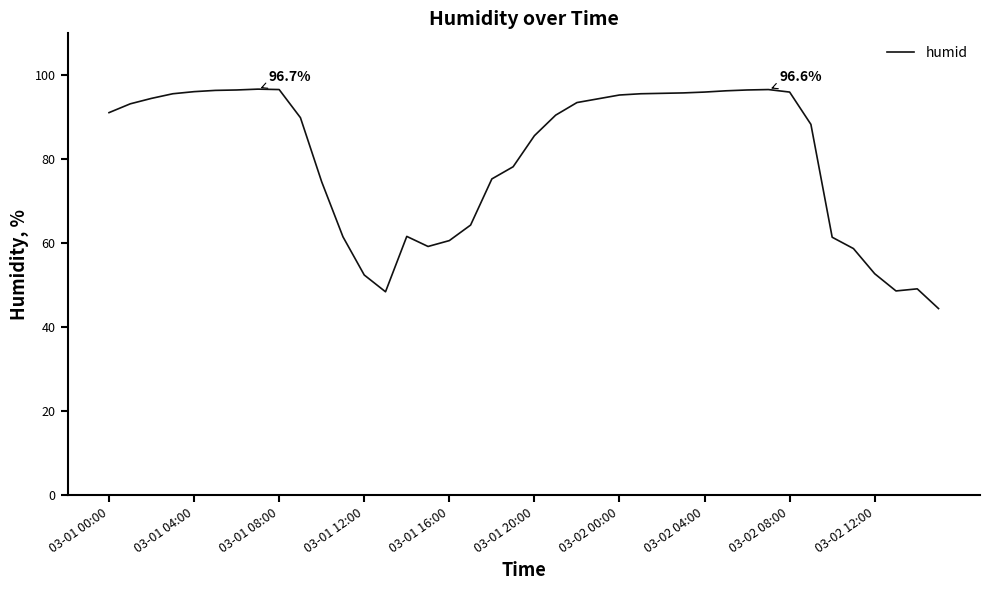

What is the maximum value shown in the chart?

96.7